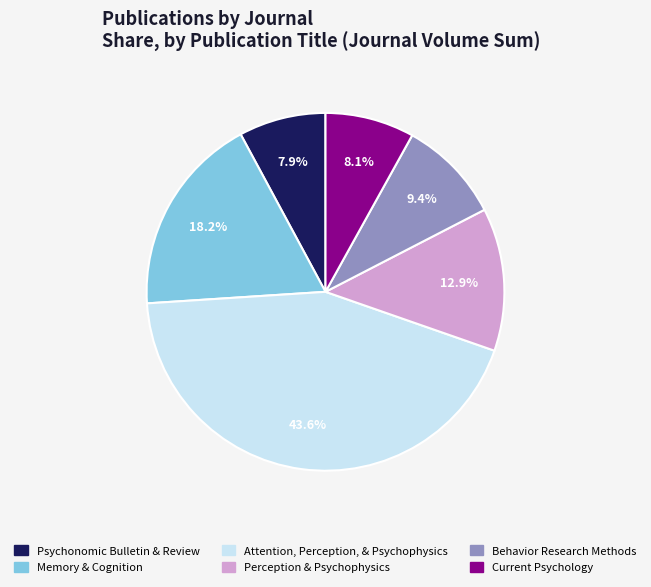

What portion of the pie excludes Perception & Psychophysics?

87.1%